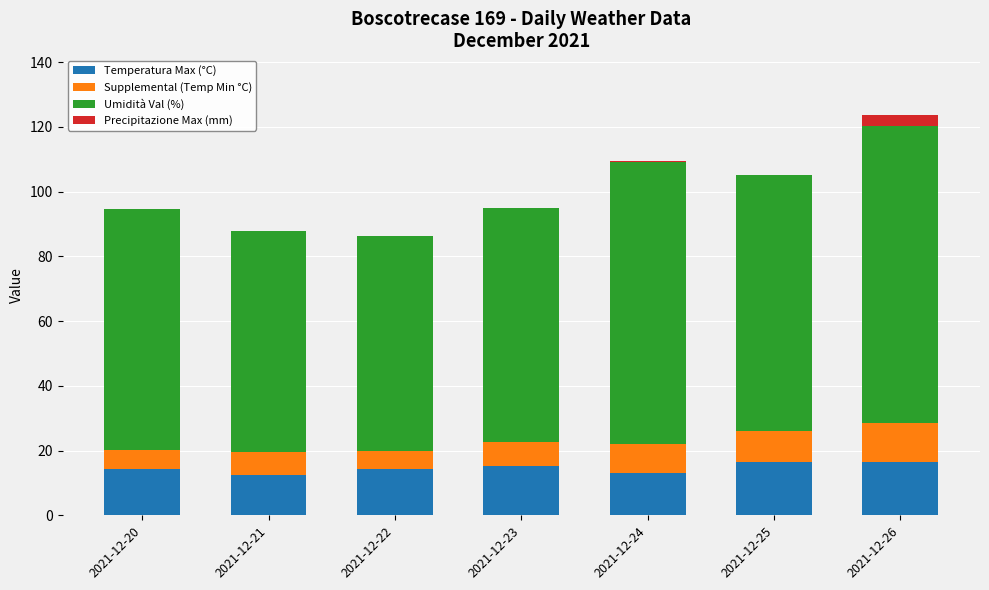

What is the total value across all series at 2021-12-21?

88.0